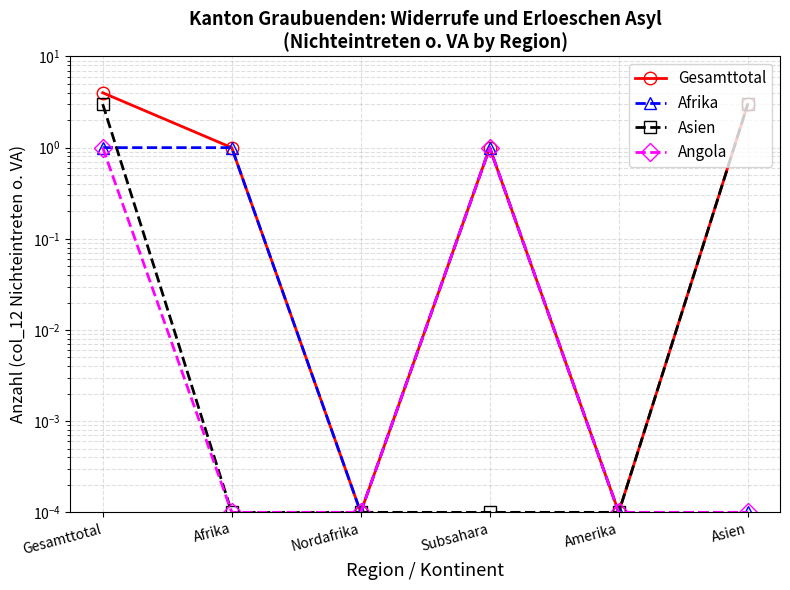

Reading left to right, what are all the values shown in this chart?

Gesamttotal: 4.0	1.0	0.0	1.0	0.0	3.0
Afrika: 1.0	1.0	0.0	1.0	0.0	0.0
Asien: 3.0	0.0	0.0	0.0	0.0	3.0
Angola: 1.0	0.0	0.0	1.0	0.0	0.0